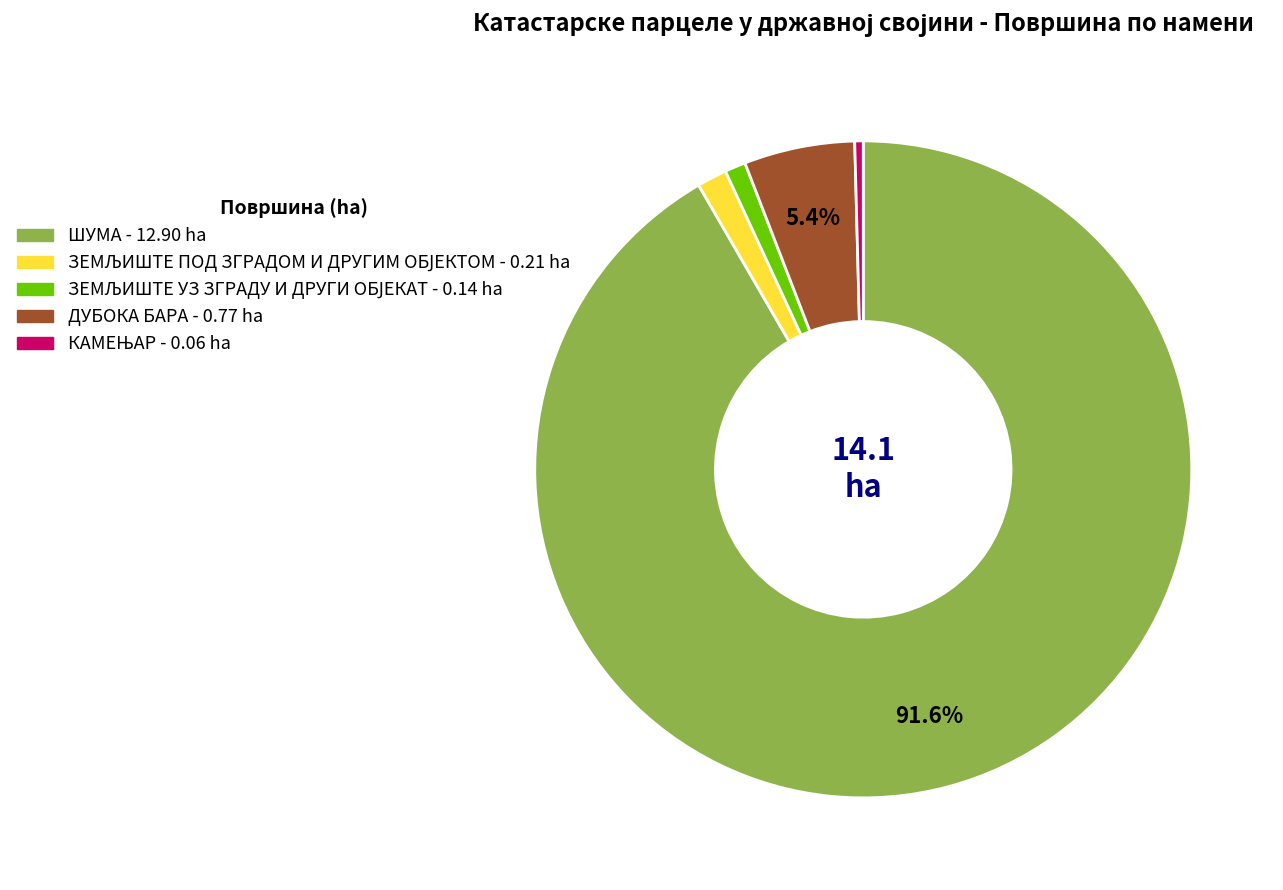

To the nearest percent, what percentage of the pie is ШУМА?

92%